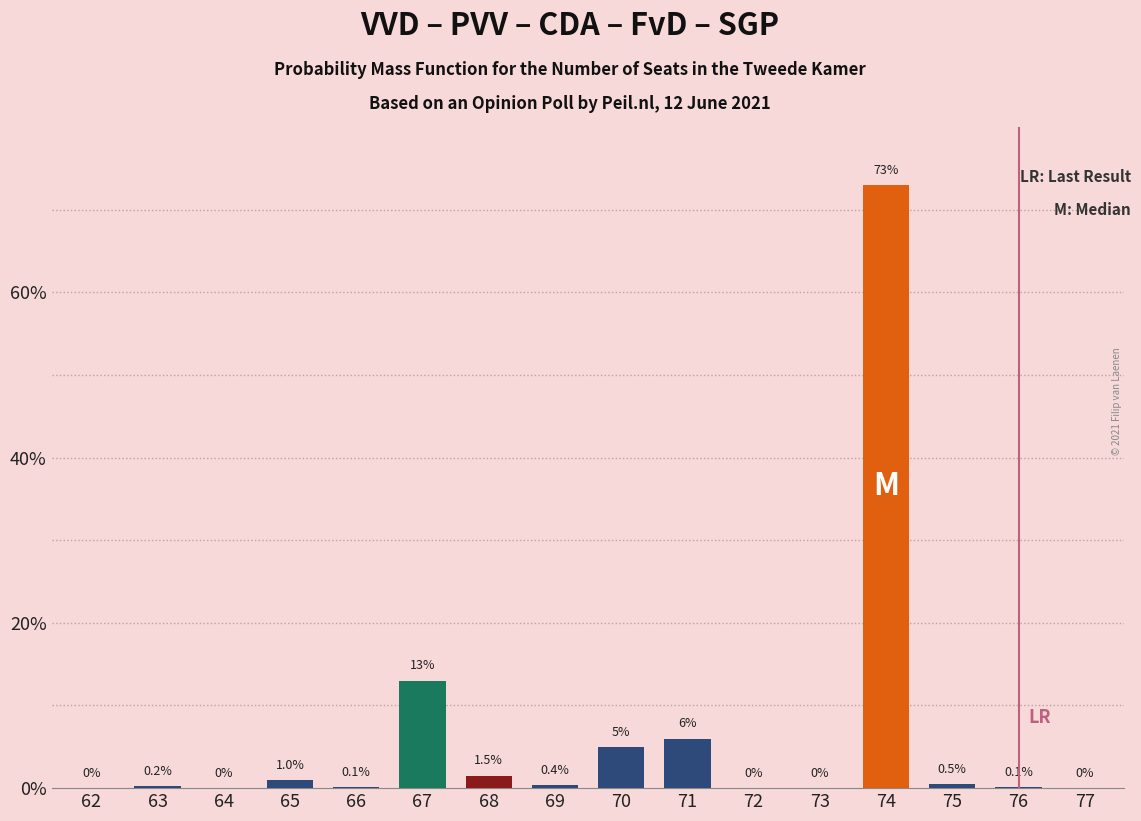

Reading right to left, list all the values displayed in this chart.

77=0.0	76=0.1	75=0.5	74=73.0	73=0.0	72=0.0	71=6.0	70=5.0	69=0.4	68=1.5	67=13.0	66=0.1	65=1.0	64=0.0	63=0.2	62=0.0